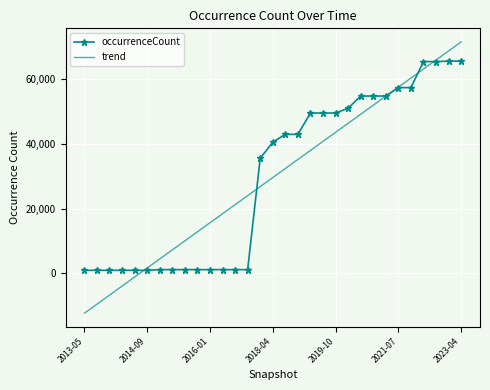

Which series has the largest range (max minus min)?

trend